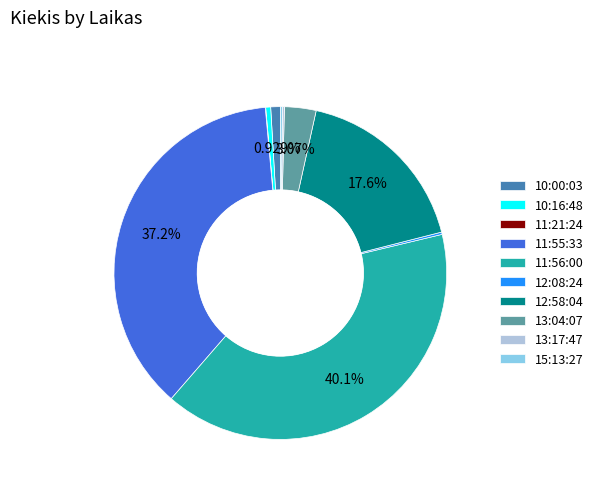

Is there any slice that represents more than half of the pie?

No